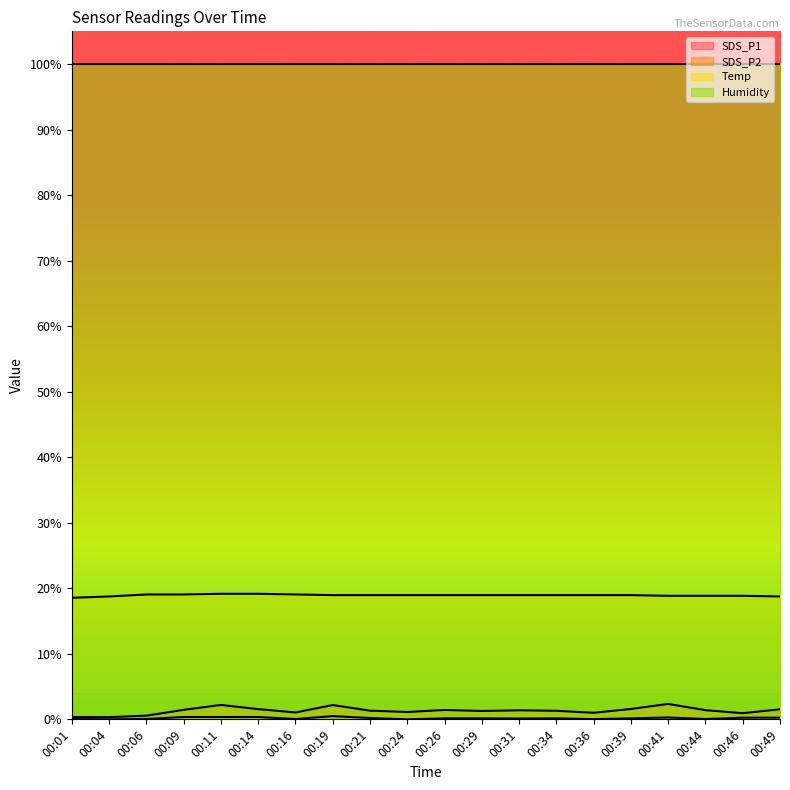

True or false: Temp has more than 2 points higher than both neighbors.

False